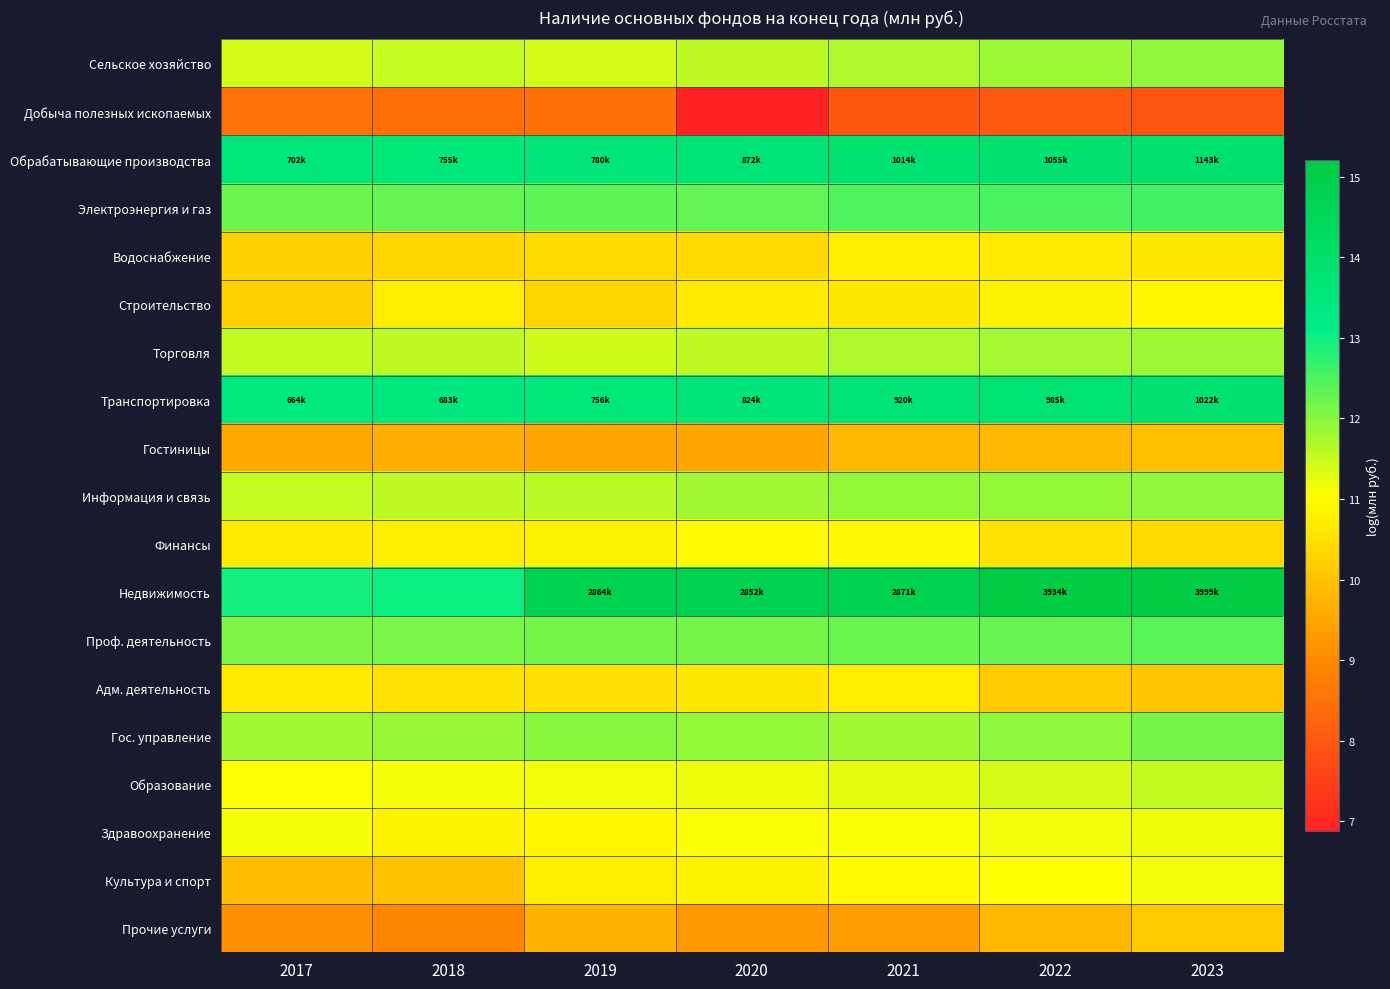

Reading left to right, transcribe all the data shown in this chart.

Сельское хозяйство: 2017=11.4	2018=11.5	2019=11.4	2020=11.6	2021=11.7	2022=11.8	2023=11.9
Добыча полезных ископаемых: 2017=8.5	2018=8.5	2019=8.5	2020=6.9	2021=8.0	2022=8.0	2023=7.9
Обрабатывающие производства: 2017=13.5	2018=13.5	2019=13.6	2020=13.7	2021=13.8	2022=13.9	2023=13.9
Электроэнергия и газ: 2017=12.2	2018=12.3	2019=12.3	2020=12.3	2021=12.4	2022=12.5	2023=12.6
Водоснабжение: 2017=10.3	2018=10.3	2019=10.4	2020=10.4	2021=10.7	2022=10.7	2023=10.6
Строительство: 2017=10.2	2018=10.7	2019=10.3	2020=10.7	2021=10.6	2022=10.8	2023=10.9
Торговля: 2017=11.5	2018=11.6	2019=11.5	2020=11.6	2021=11.7	2022=11.8	2023=11.9
Транспортировка: 2017=13.4	2018=13.4	2019=13.5	2020=13.6	2021=13.7	2022=13.8	2023=13.8
Гостиницы: 2017=9.5	2018=9.6	2019=9.5	2020=9.5	2021=9.8	2022=9.8	2023=9.9
Информация и связь: 2017=11.5	2018=11.6	2019=11.6	2020=11.8	2021=11.9	2022=11.9	2023=11.9
Финансы: 2017=10.7	2018=10.7	2019=10.8	2020=11.0	2021=10.9	2022=10.6	2023=10.4
Недвижимость: 2017=13.0	2018=13.0	2019=14.9	2020=14.9	2021=14.9	2022=15.2	2023=15.2
Проф. деятельность: 2017=12.1	2018=12.1	2019=12.2	2020=12.2	2021=12.3	2022=12.3	2023=12.4
Адм. деятельность: 2017=10.7	2018=10.6	2019=10.5	2020=10.6	2021=10.7	2022=10.1	2023=10.1
Гос. управление: 2017=11.8	2018=11.9	2019=12.0	2020=11.9	2021=11.8	2022=12.0	2023=12.2
Образование: 2017=11.1	2018=11.1	2019=11.2	2020=11.2	2021=11.3	2022=11.4	2023=11.5
Здравоохранение: 2017=11.1	2018=10.9	2019=10.9	2020=11.1	2021=11.1	2022=11.2	2023=11.2
Культура и спорт: 2017=9.9	2018=10.0	2019=10.7	2020=10.9	2021=11.0	2022=11.0	2023=11.2
Прочие услуги: 2017=9.1	2018=9.0	2019=9.7	2020=9.2	2021=9.3	2022=9.8	2023=10.1